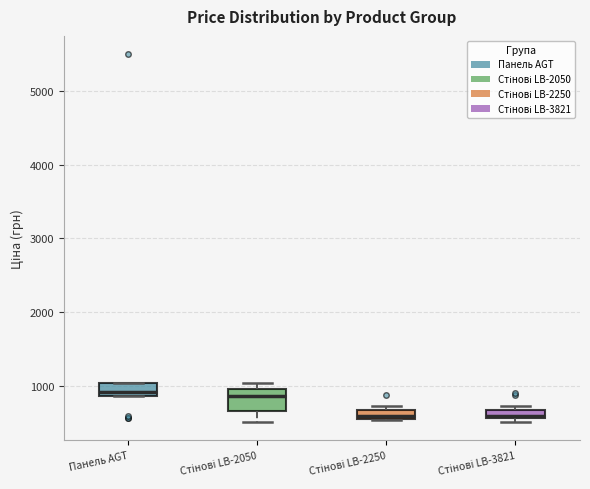

Where does the median line of the box for Стінові LB-2050 sit on the y-axis? The values are not printed on the chart, so give them approximately, as read against the axis.

900